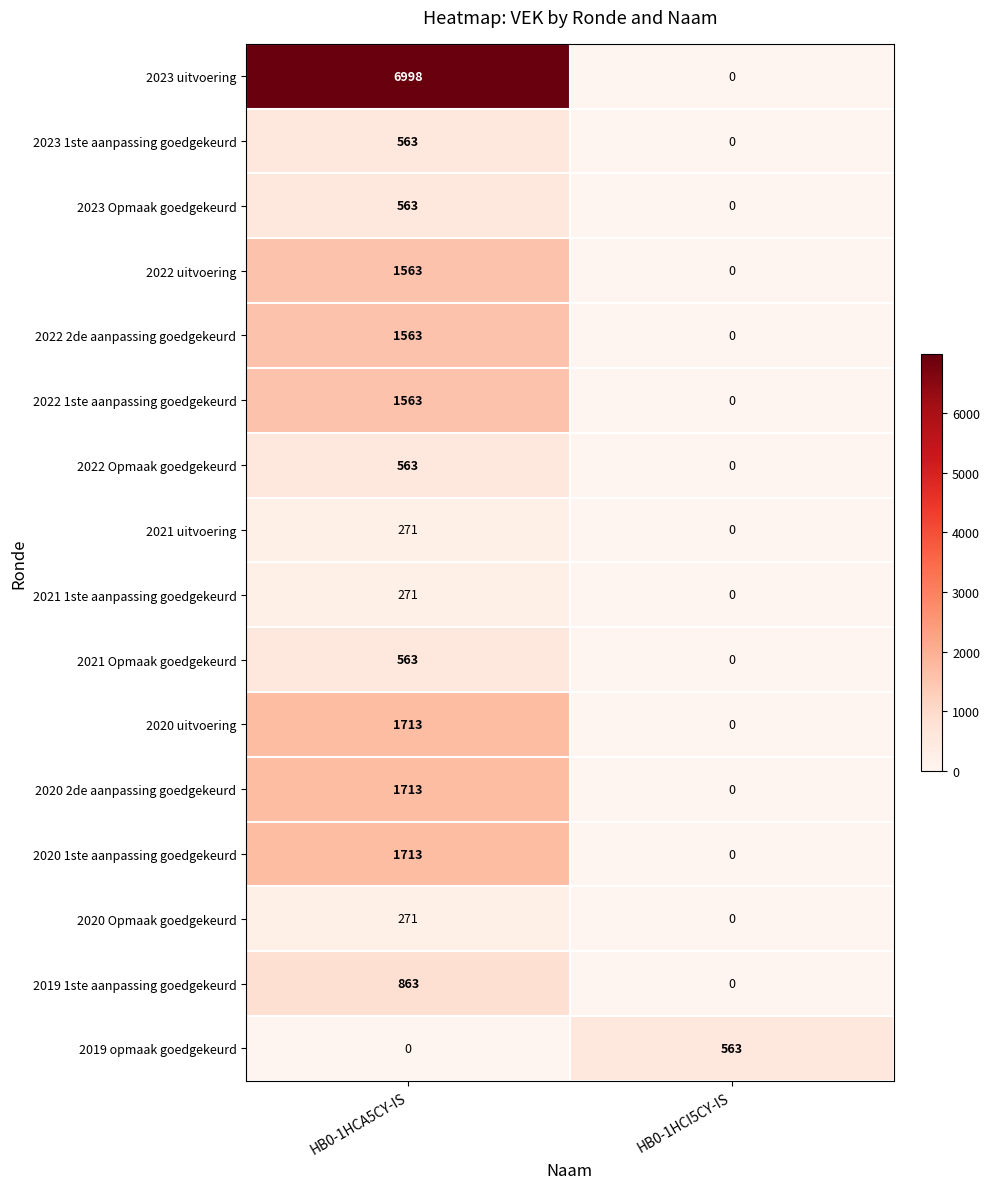

What is the total value across all series at HB0-1HCA5CY-IS?

20754